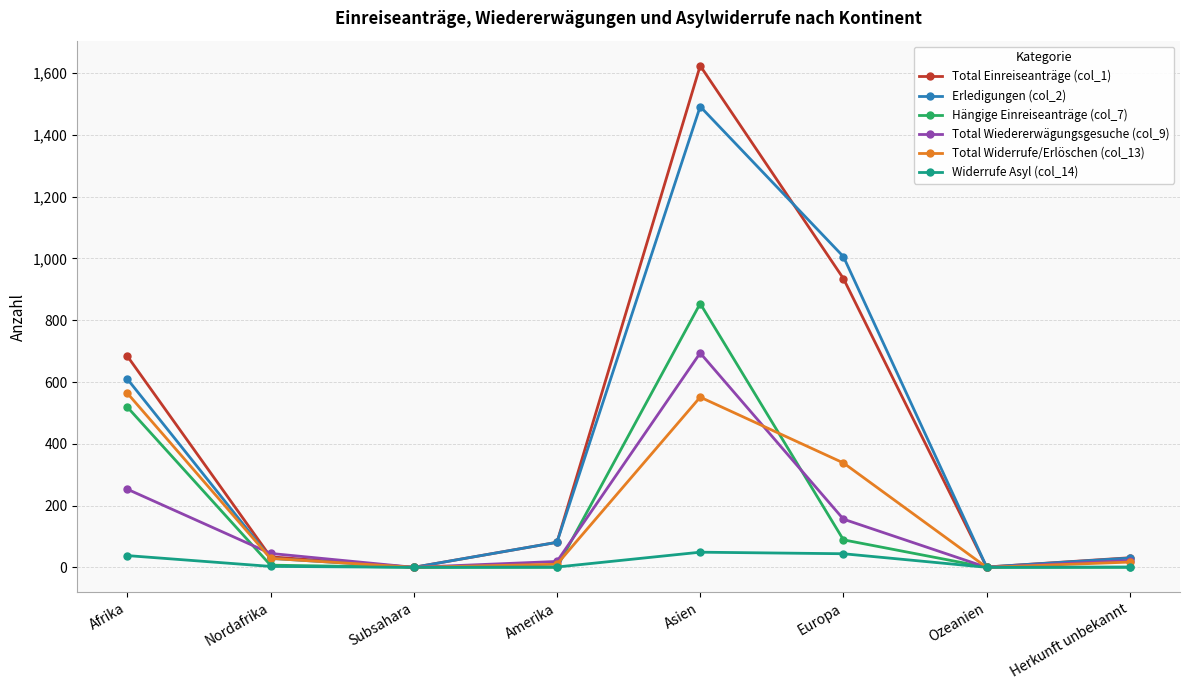

What is the label of the 8th point from the right?

Afrika